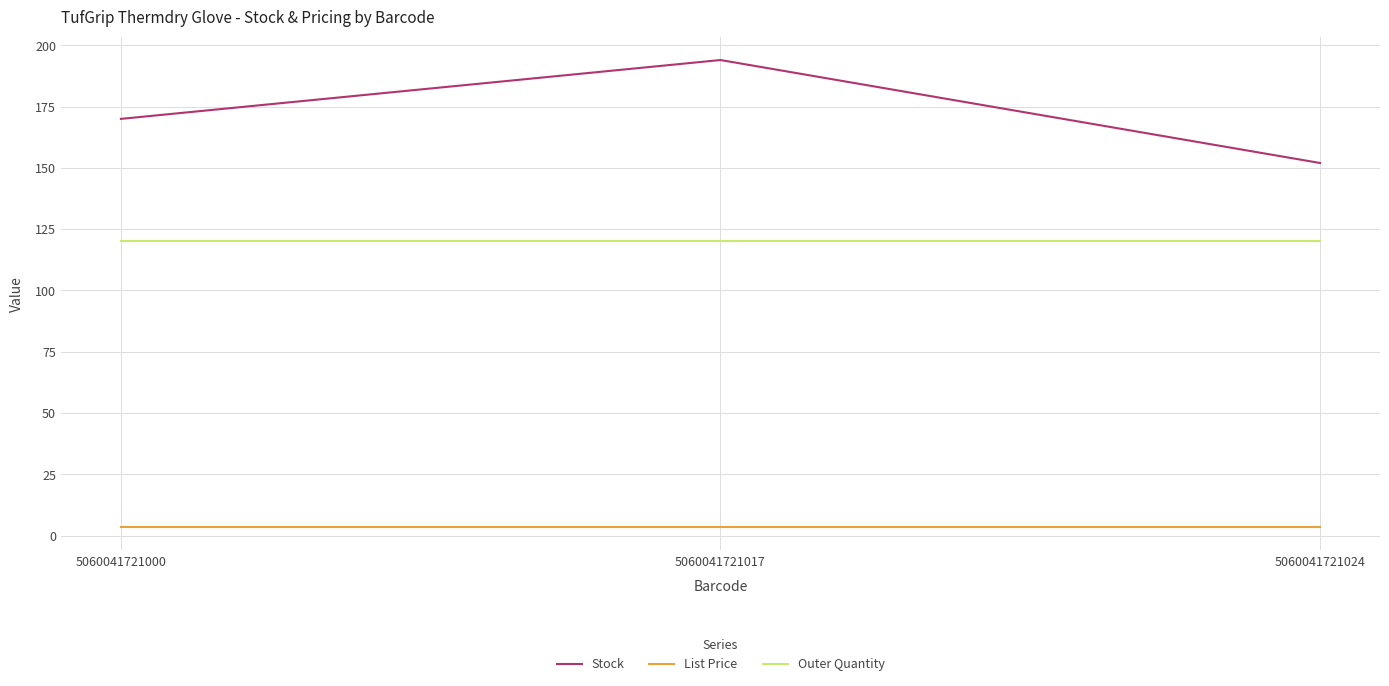

True or false: Outer Quantity has a value of 120.0 at 5060041721000.

True